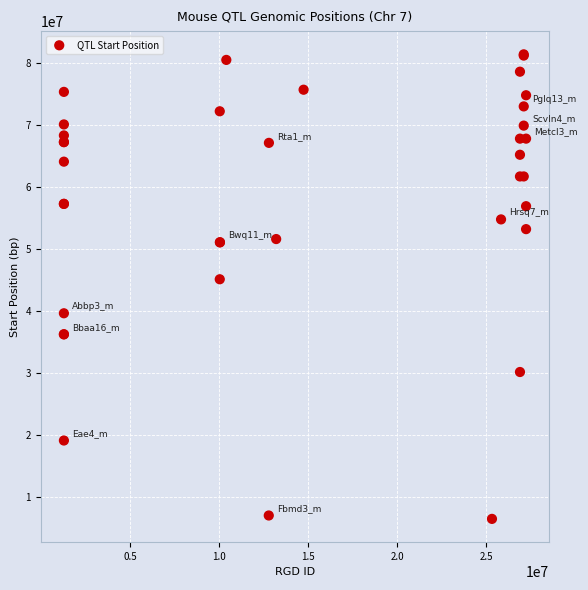

What Y value in the scatter plot is closest to 43976373?

45161966